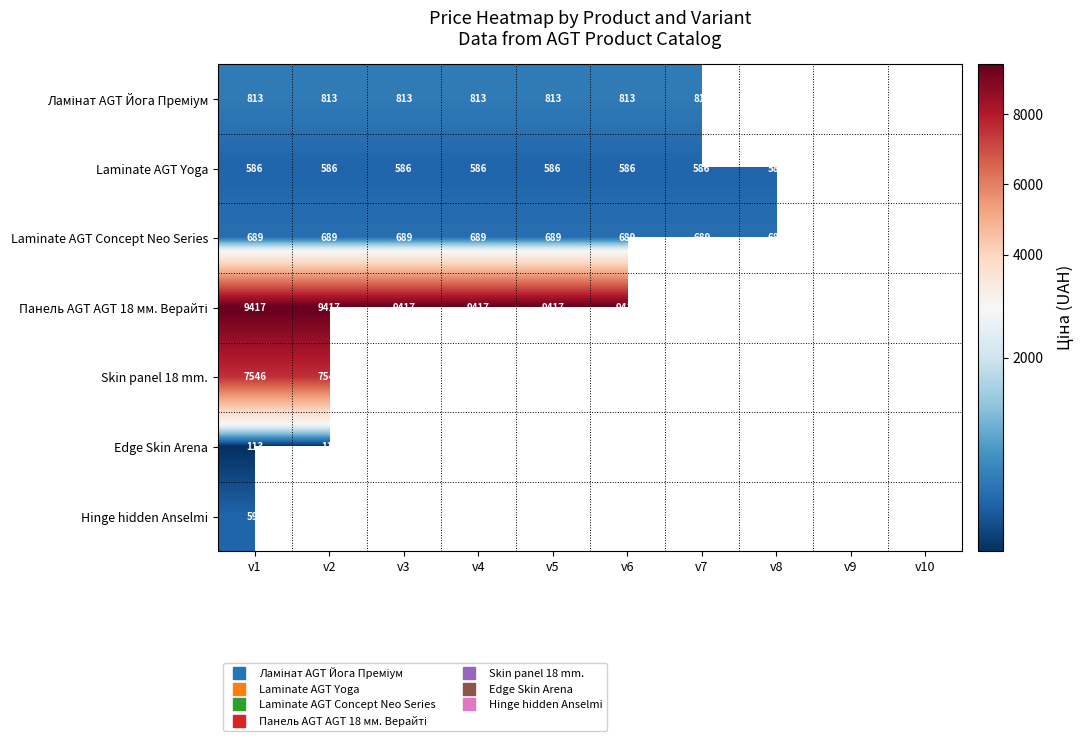

At how many categories does at least one series exceed 3337?

6